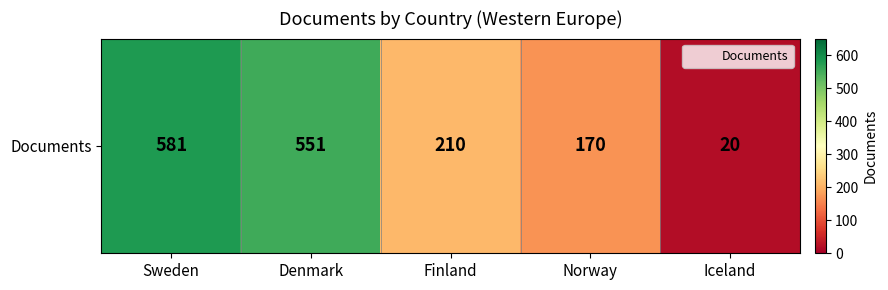

True or false: the data shows 581 at Sweden.

True